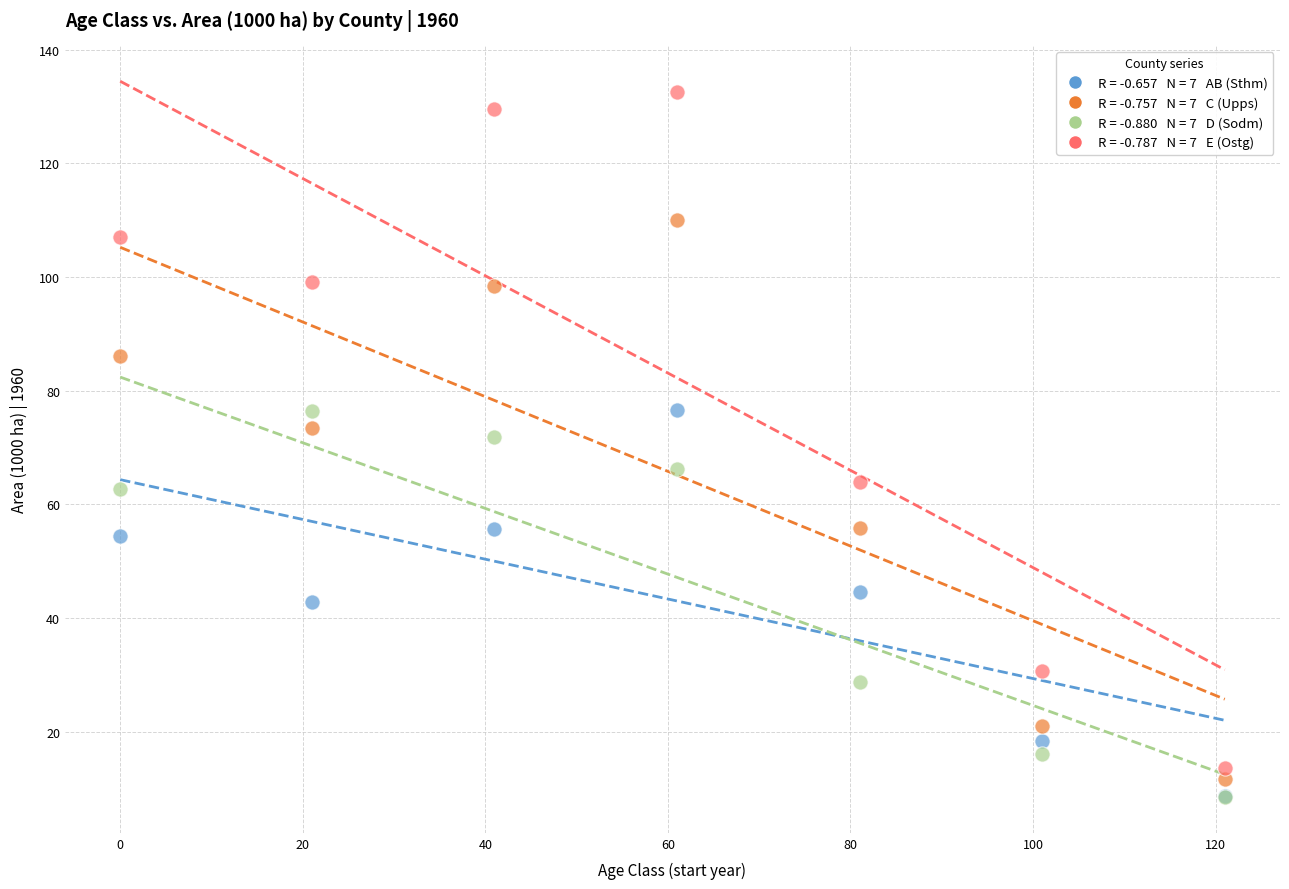

Across all series, what Y value is closest to 70?

71.9